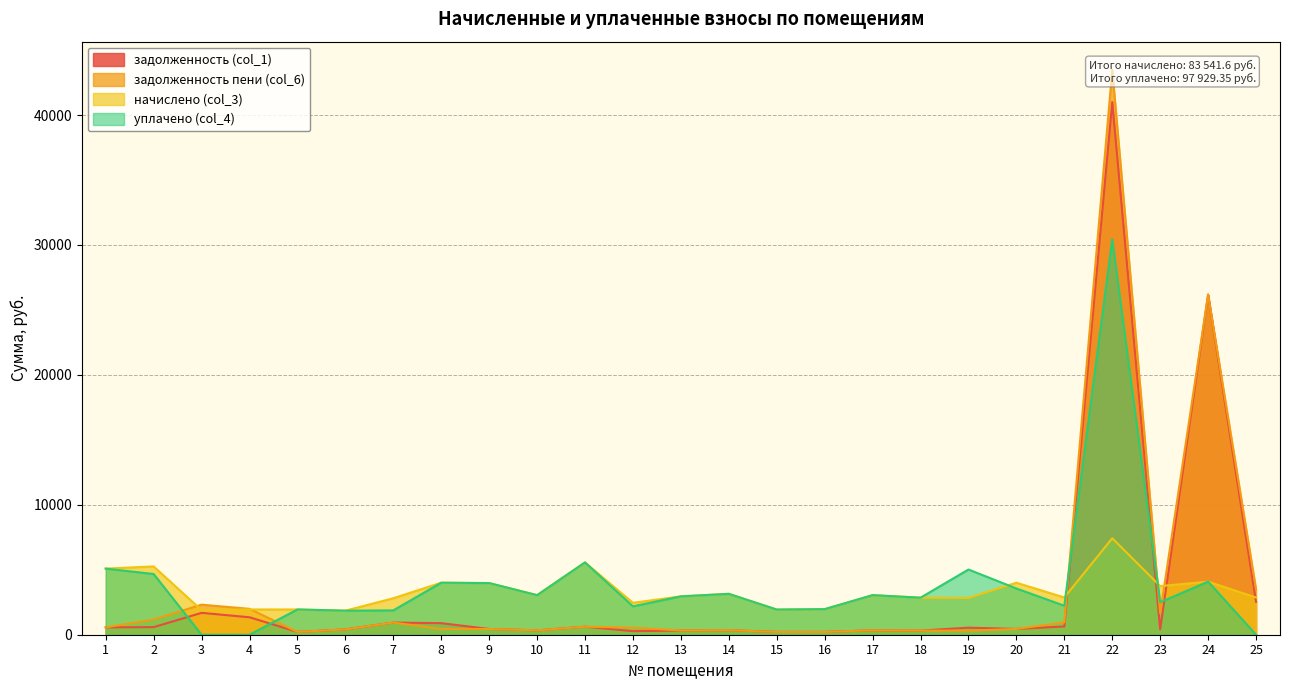

What is the greatest value displayed?

43475.3